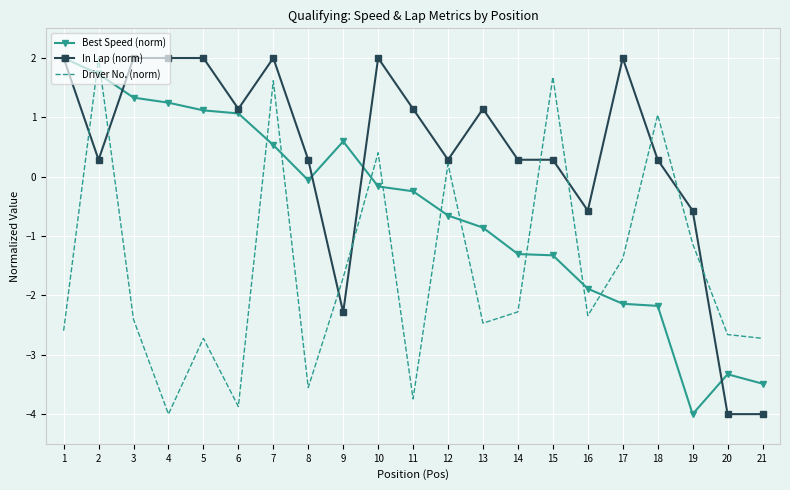

What is the difference between the highest and lowest values at 2?

1.7